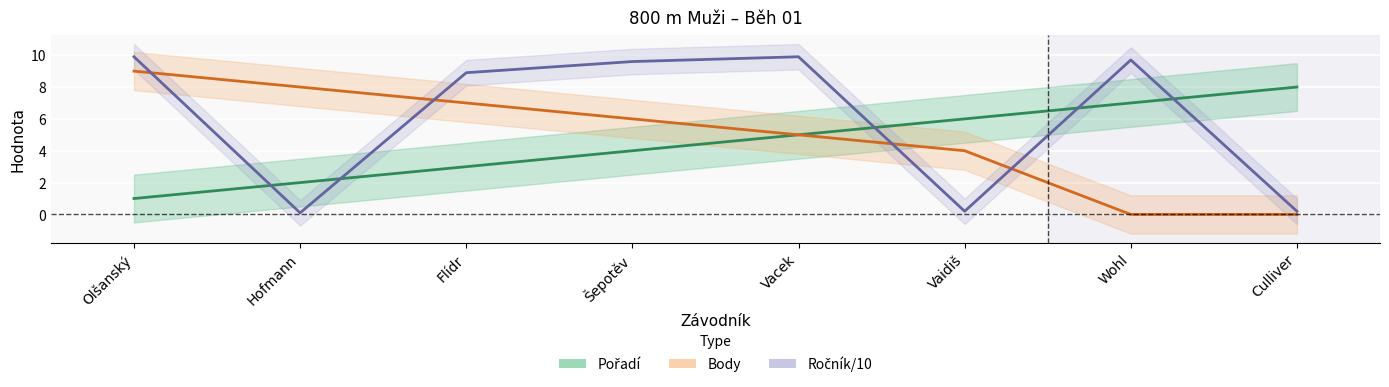

Which series has the largest range (max minus min)?

Ročník/10